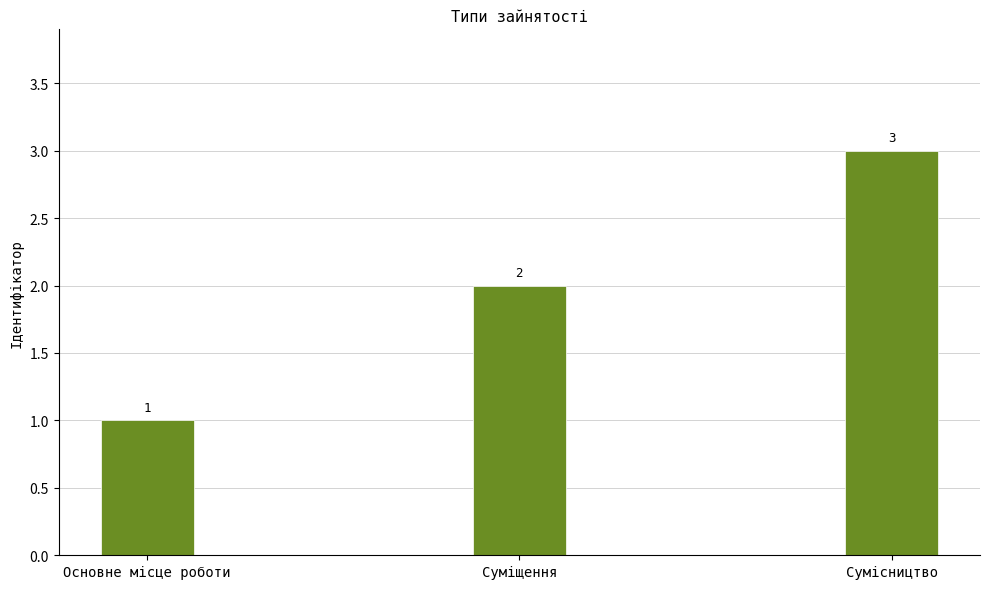

Is it true that the value at Сумісництво is 3?

True